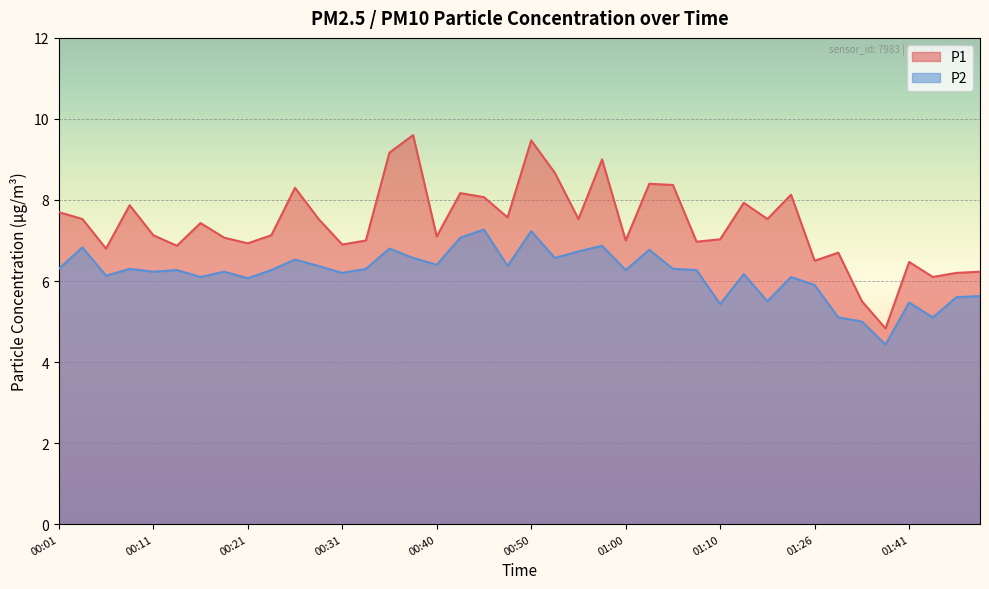

True or false: P2 has a value of 8.7 at 01:07.

False